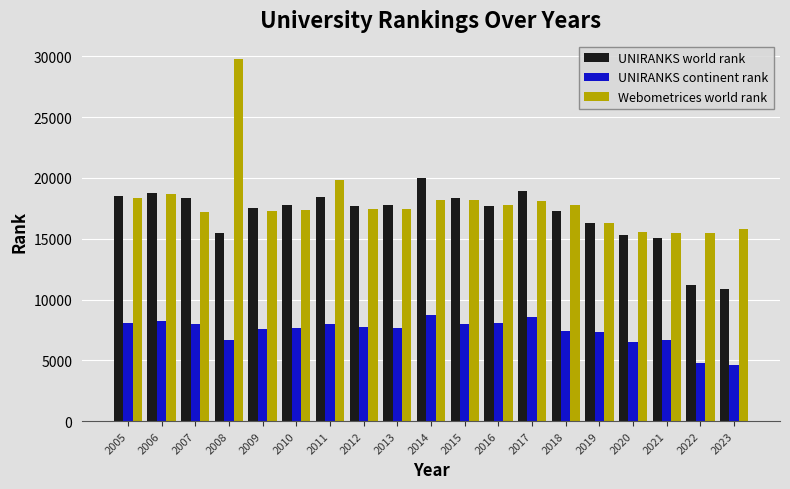

What is the difference between the highest and lowest values at 2009?

9944